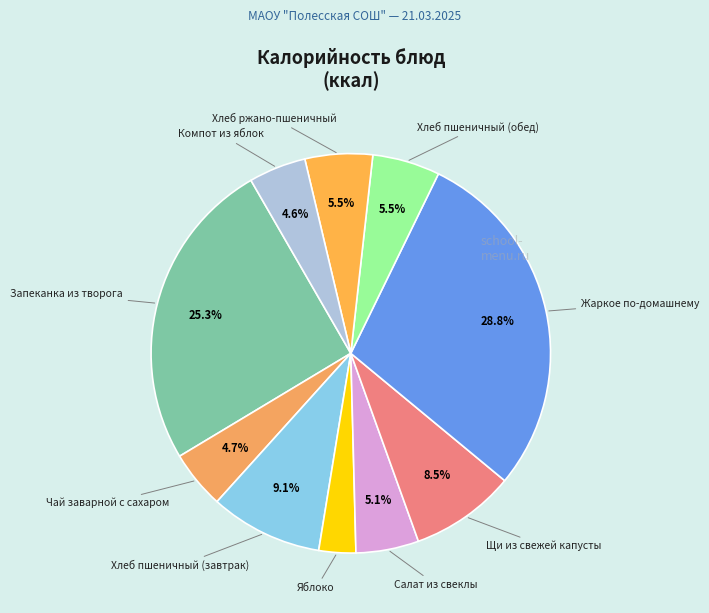

Count the number of slices in the pie.

10